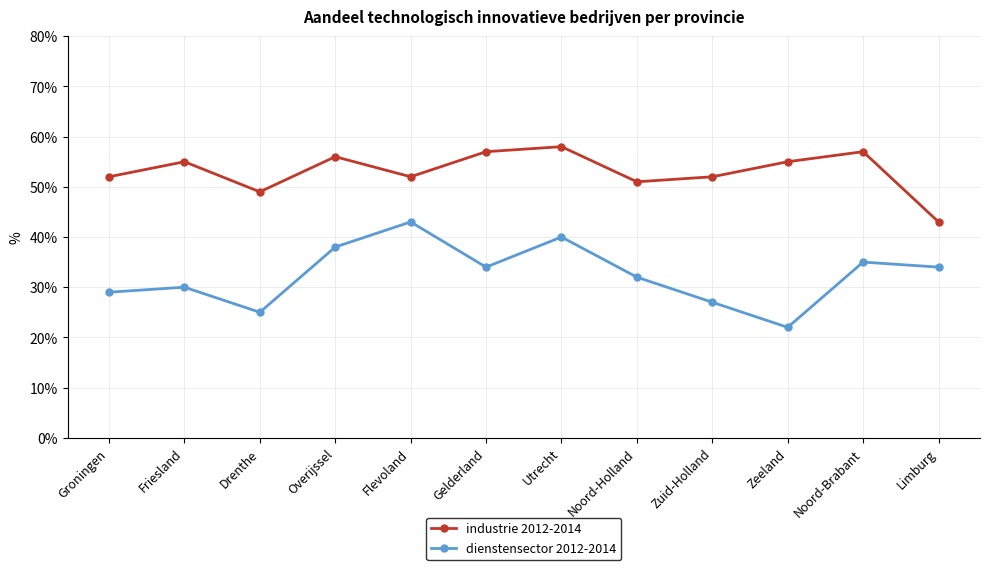

Reading right to left, extract all data points from this chart.

industrie 2012-2014: 43	57	55	52	51	58	57	52	56	49	55	52
dienstensector 2012-2014: 34	35	22	27	32	40	34	43	38	25	30	29